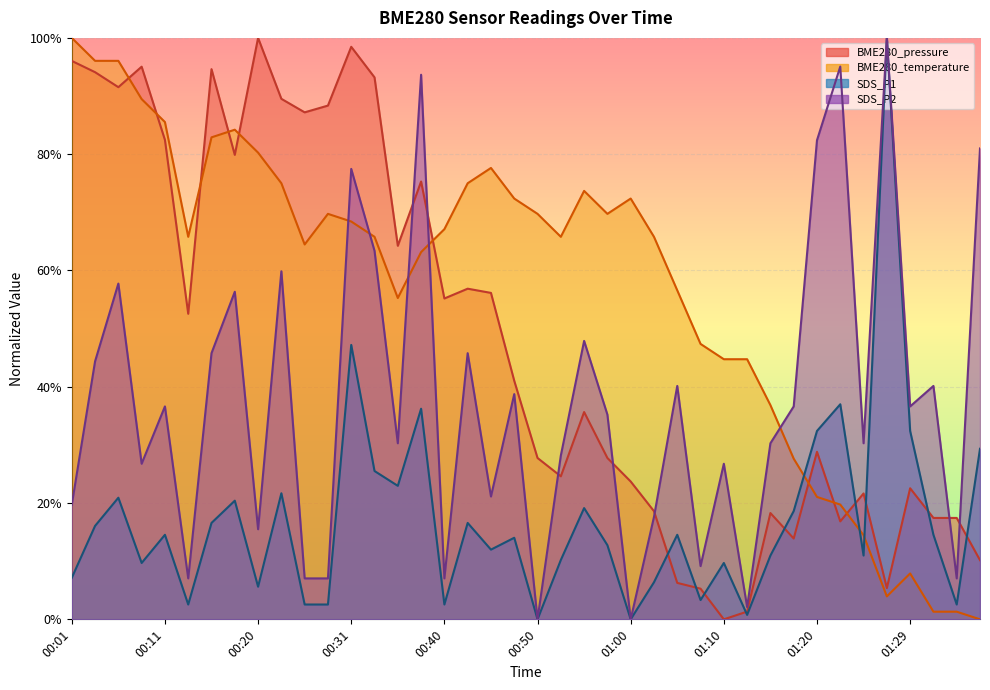

Where do SDS_P1 and BME280_pressure first cross each other?

01:02 and 01:05